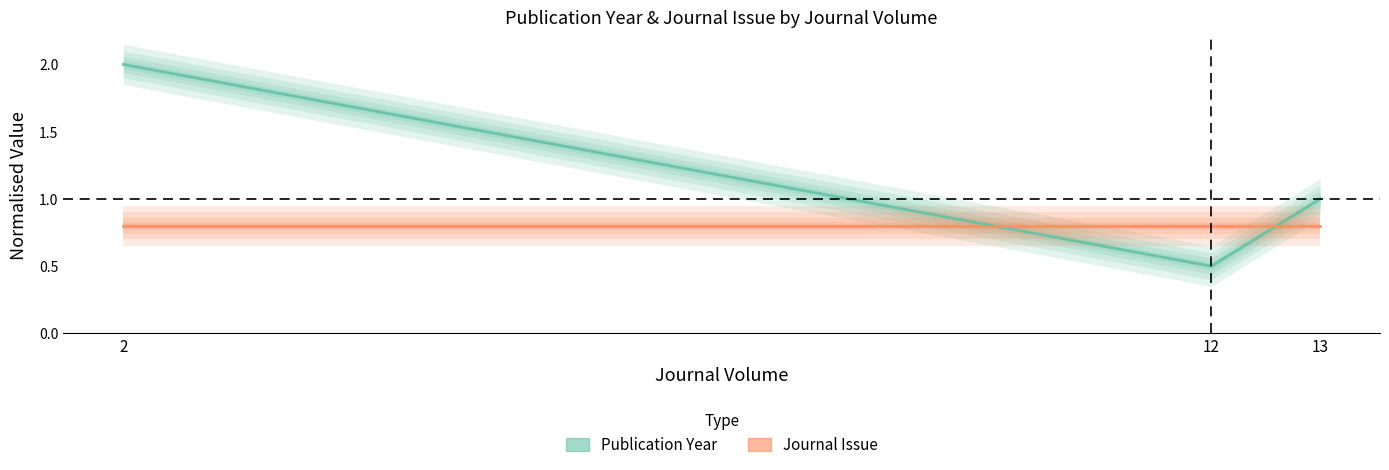

Reading left to right, list all the values displayed in this chart.

Publication Year: 2.0	0.5	1.0
Journal Issue: 0.8	0.8	0.8